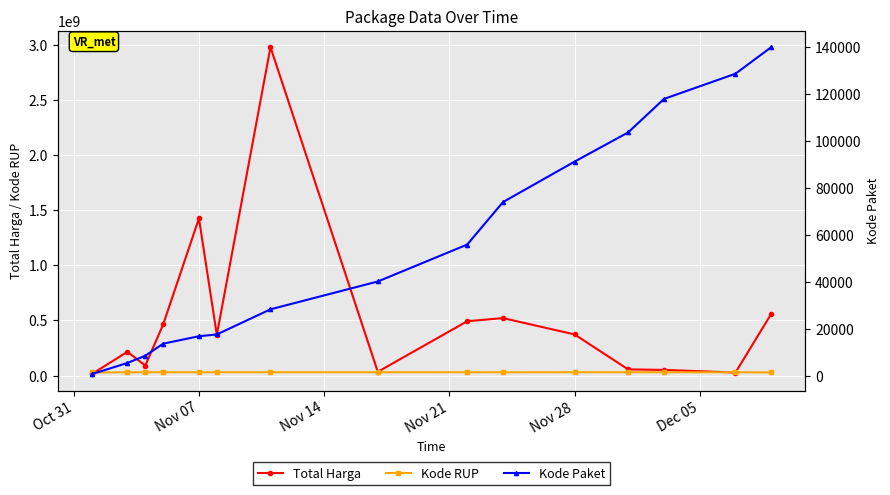

What is the sum of all Kode RUP values?

451353755